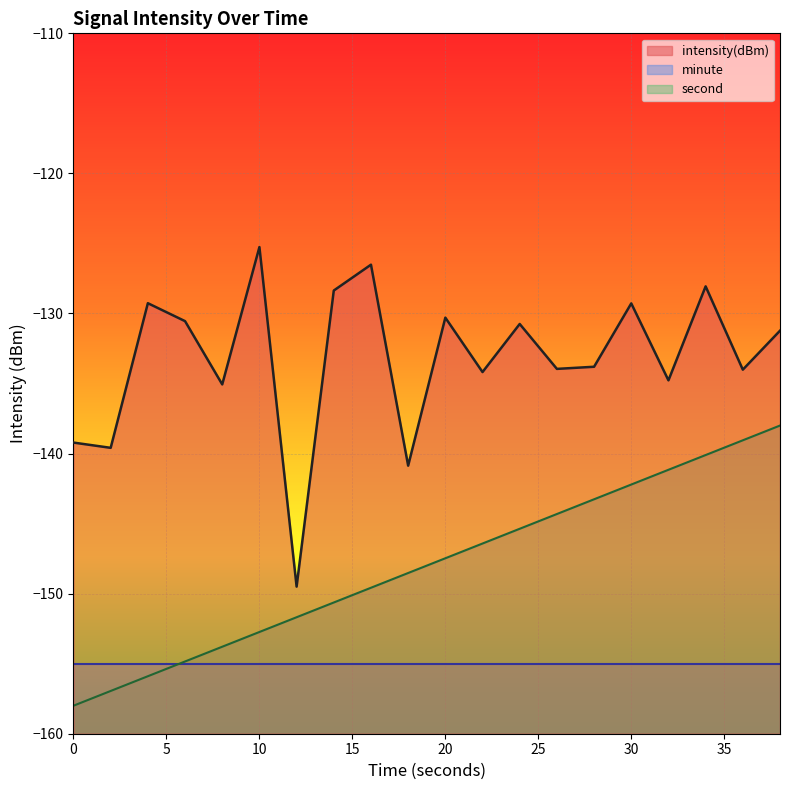

Reading left to right, extract all data points from this chart.

intensity(dBm): -139.2	-139.6	-129.3	-130.5	-135.1	-125.3	-149.5	-128.4	-126.5	-140.9	-130.3	-134.2	-130.7	-134.0	-133.8	-129.3	-134.8	-128.1	-134.0	-131.2
minute: -155.0	-155.0	-155.0	-155.0	-155.0	-155.0	-155.0	-155.0	-155.0	-155.0	-155.0	-155.0	-155.0	-155.0	-155.0	-155.0	-155.0	-155.0	-155.0	-155.0
second: -158.0	-156.9	-155.9	-154.8	-153.8	-152.7	-151.7	-150.6	-149.6	-148.5	-147.5	-146.4	-145.4	-144.3	-143.3	-142.2	-141.2	-140.1	-139.1	-138.0